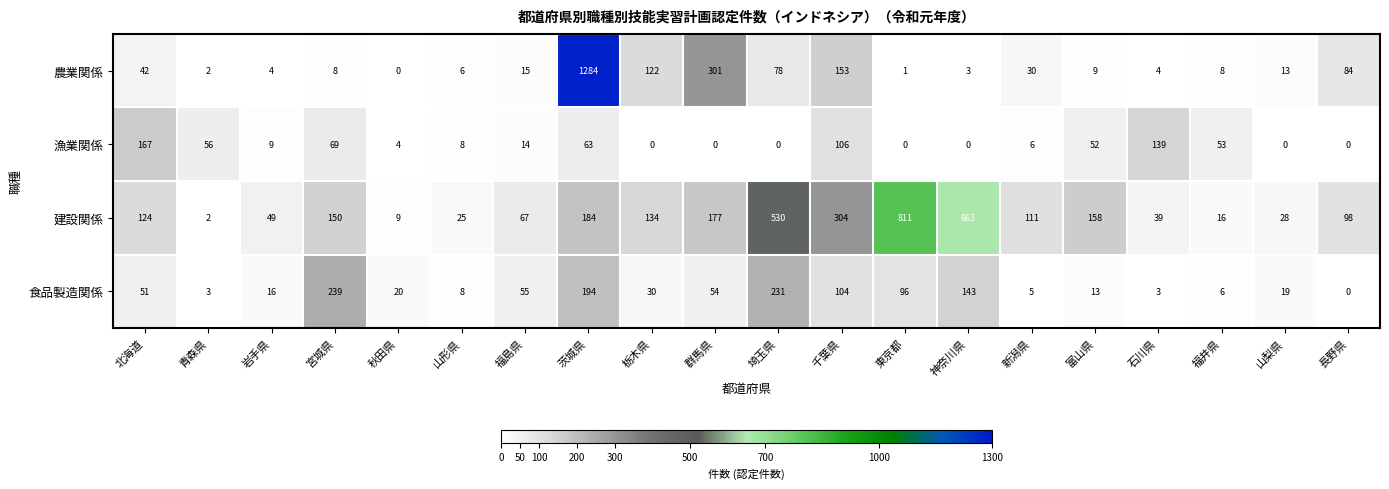

Is it true that 農業関係 equals 42 at 北海道?

True